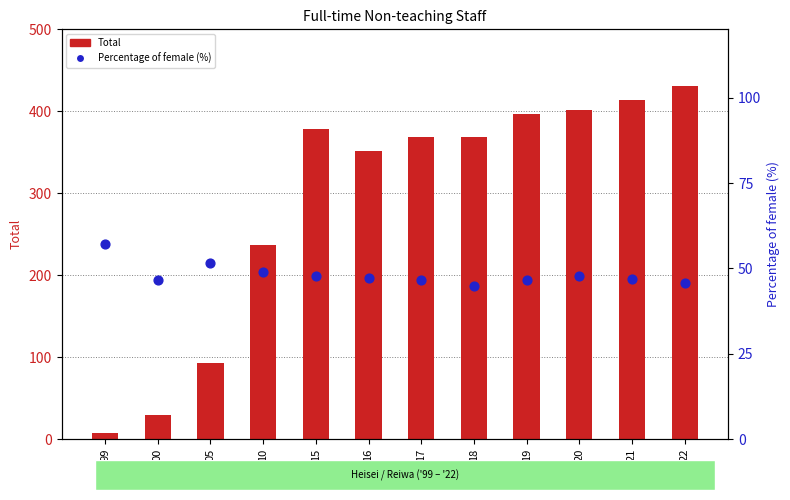

Which series has the largest total across all categories?

Total